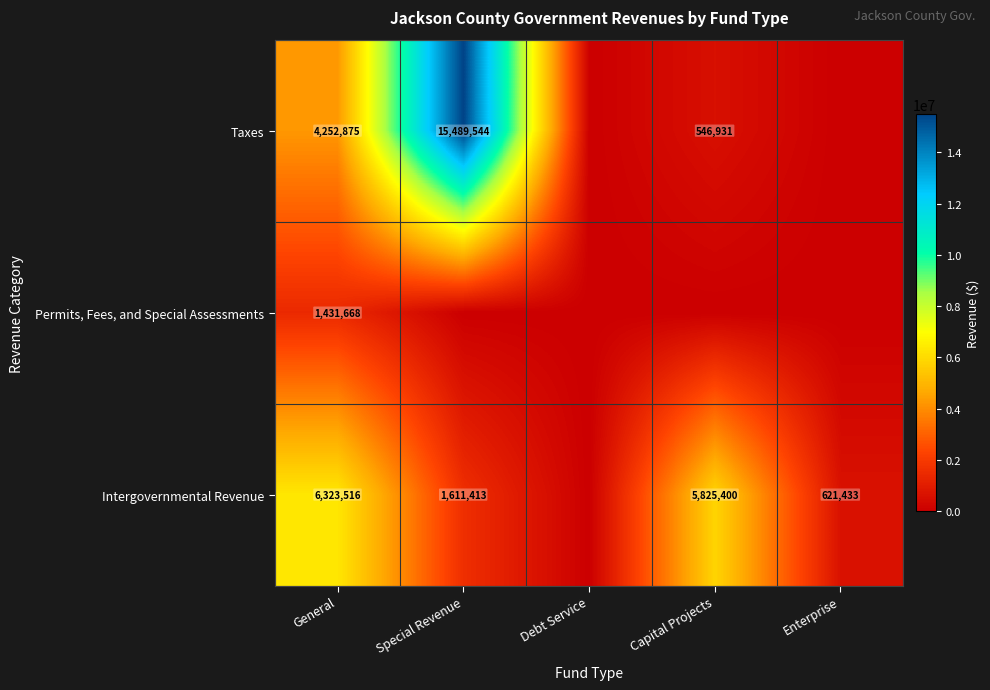

What is the difference between the highest and lowest values at General?

4891848